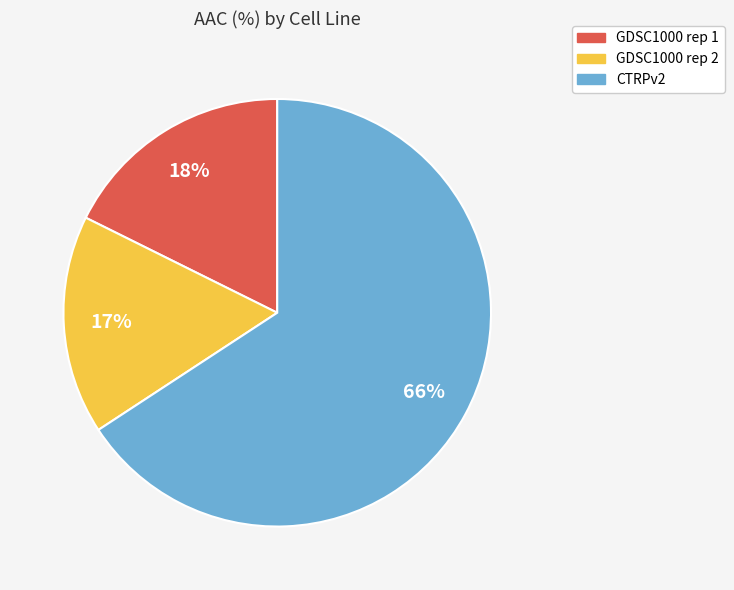

Does any single category account for the majority?

Yes